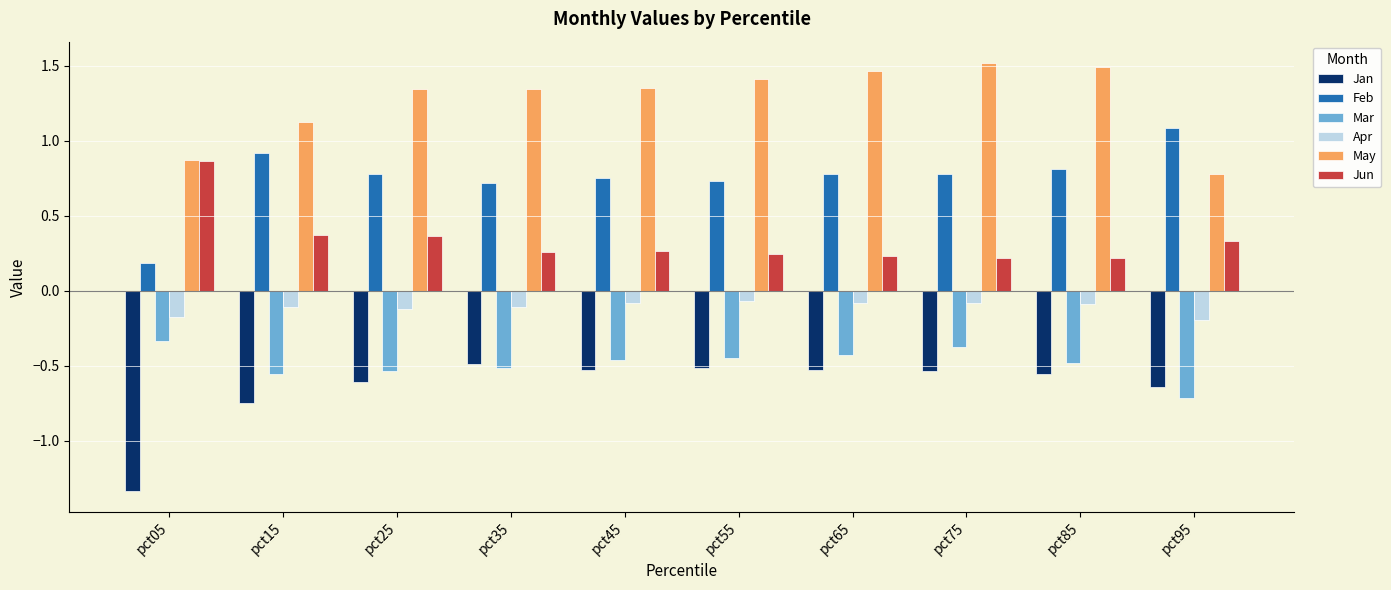

Which series has the largest total across all categories?

May